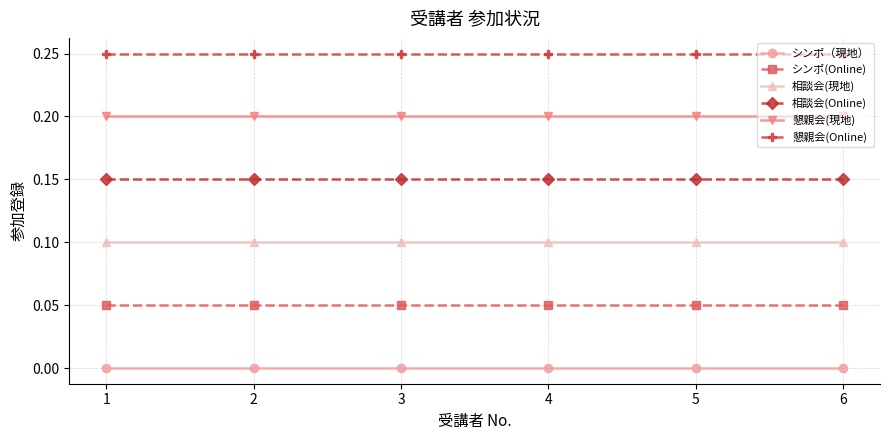

Rank the series by their maximum value, from lowest to highest.

シンポ（現地）, シンポ(Online), 相談会(現地), 相談会(Online), 懇親会(現地), 懇親会(Online)